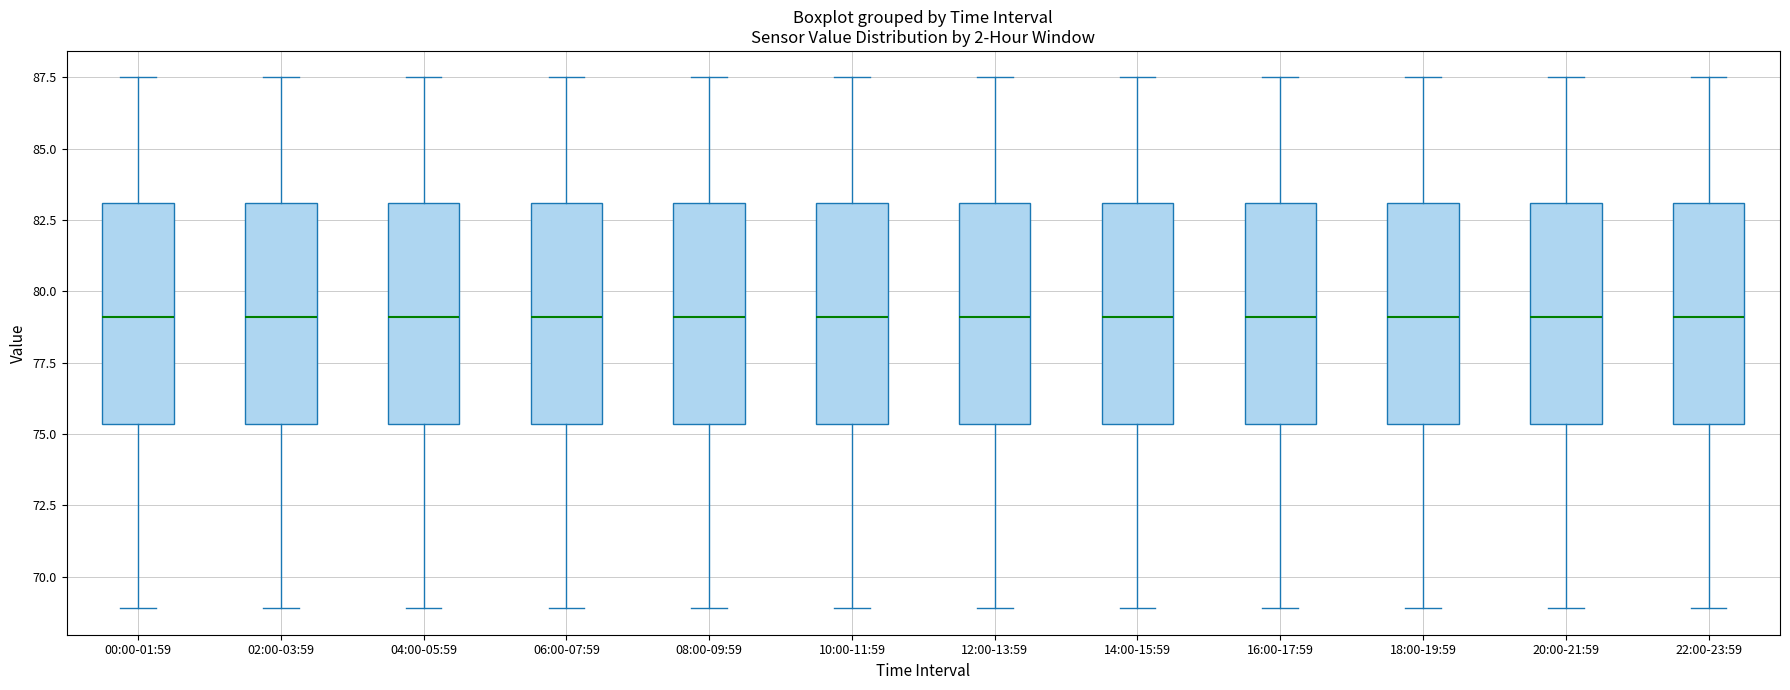

Reading left to right, transcribe this box plot: for each box, give where its median line is, the range the box spans, and where its two whiskers end, as read against the y-axis. The values are not printed on the chart, so give them approximately, as read against the axis.

00:00-01:59: median 79.0, box 75.5 to 83.0, whiskers 69.0 to 87.5
02:00-03:59: median 79.0, box 75.5 to 83.0, whiskers 69.0 to 87.5
04:00-05:59: median 79.0, box 75.5 to 83.0, whiskers 69.0 to 87.5
06:00-07:59: median 79.0, box 75.5 to 83.0, whiskers 69.0 to 87.5
08:00-09:59: median 79.0, box 75.5 to 83.0, whiskers 69.0 to 87.5
10:00-11:59: median 79.0, box 75.5 to 83.0, whiskers 69.0 to 87.5
12:00-13:59: median 79.0, box 75.5 to 83.0, whiskers 69.0 to 87.5
14:00-15:59: median 79.0, box 75.5 to 83.0, whiskers 69.0 to 87.5
16:00-17:59: median 79.0, box 75.5 to 83.0, whiskers 69.0 to 87.5
18:00-19:59: median 79.0, box 75.5 to 83.0, whiskers 69.0 to 87.5
20:00-21:59: median 79.0, box 75.5 to 83.0, whiskers 69.0 to 87.5
22:00-23:59: median 79.0, box 75.5 to 83.0, whiskers 69.0 to 87.5